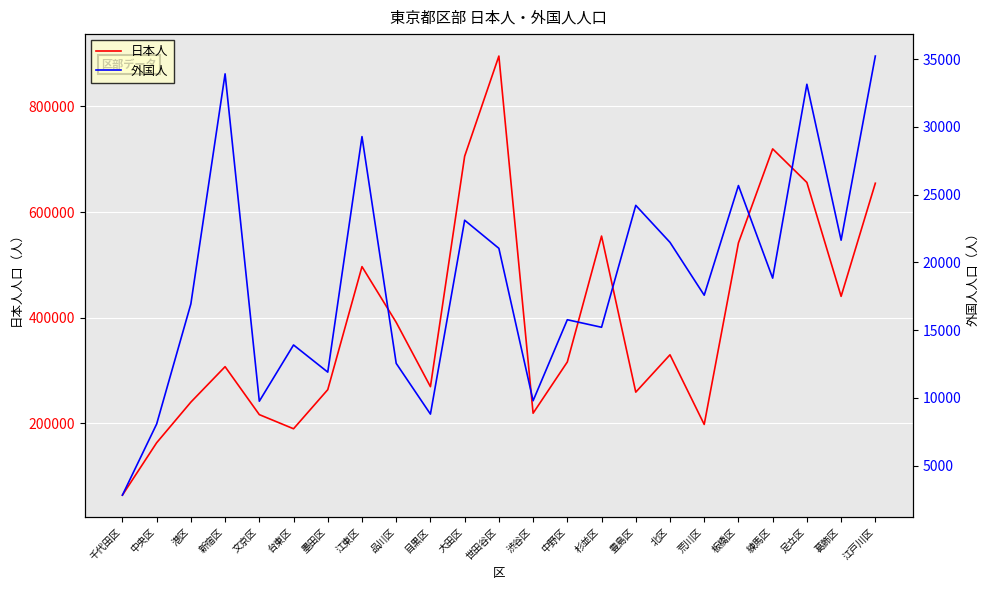

True or false: 外国人 and 日本人 cross at least once.

False